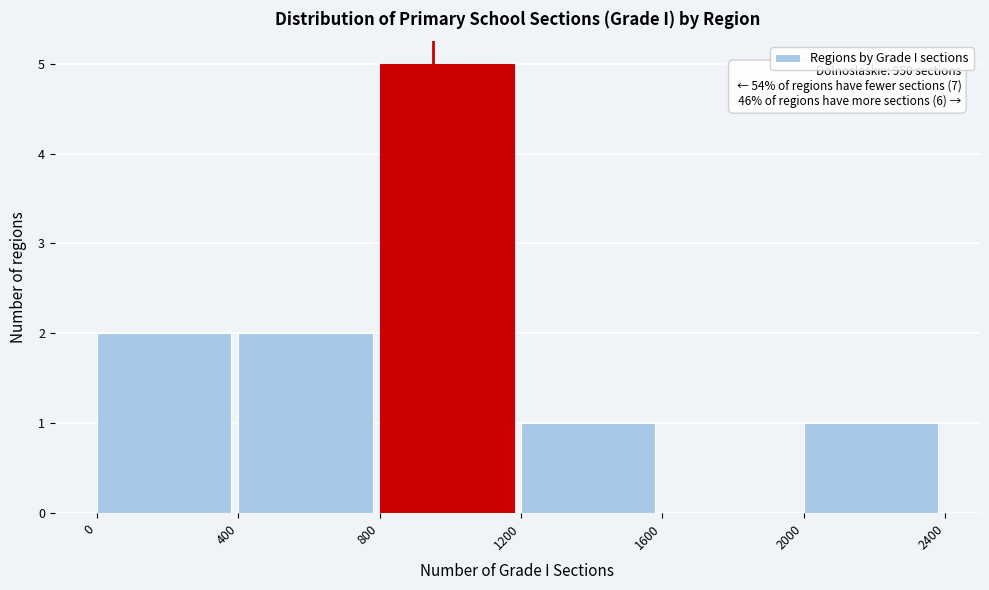

Over which range of the x-axis is the bar tallest?

800 to 1200